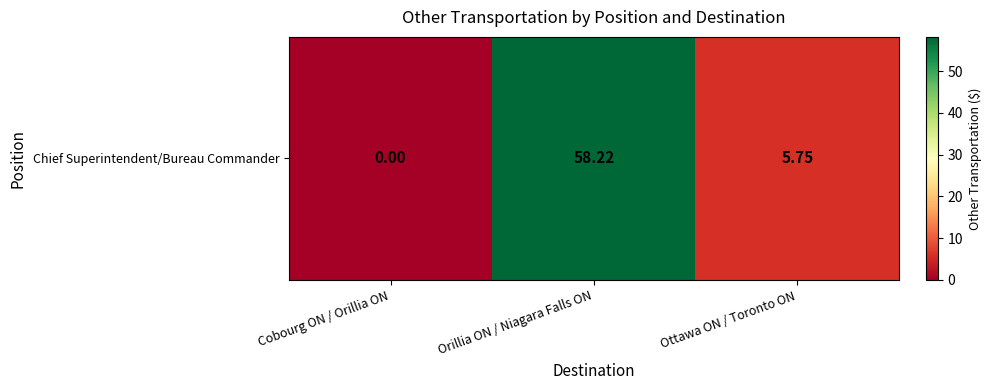

What is the maximum value shown in the chart?

58.2